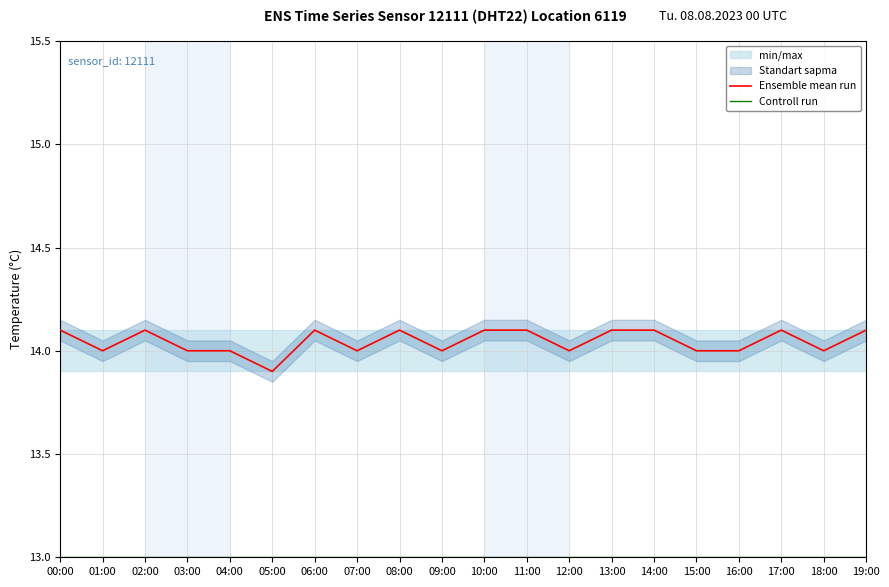

What position from the left is 15:00?

16